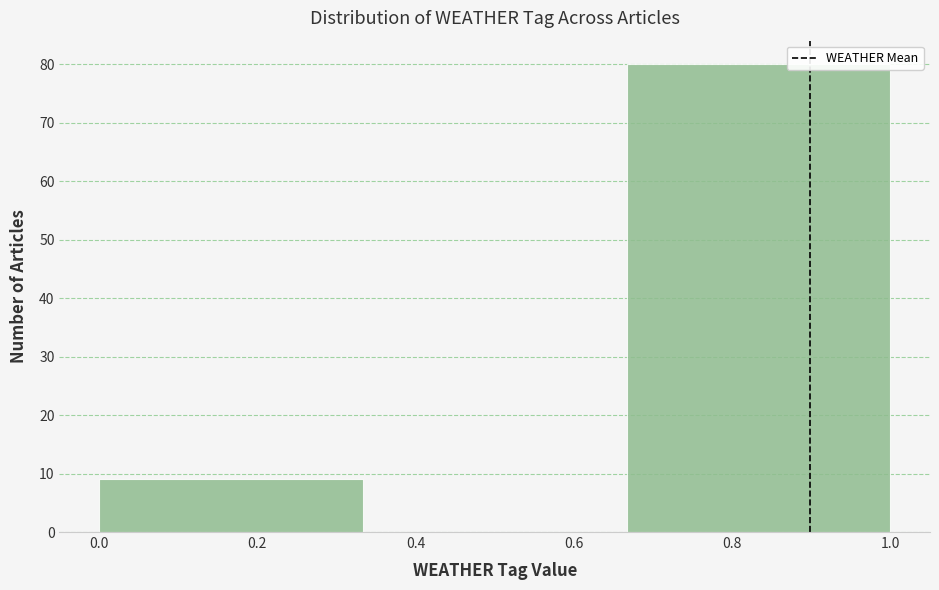

Reading left to right, list every bar in this chart as the range it spans on the x-axis followed by its height. Neither the bar edges nor the heights are printed on the chart, so give them approximately, as read against the axes.

0.00 to 0.34: 9
0.34 to 0.66: 0
0.66 to 1.00: 80